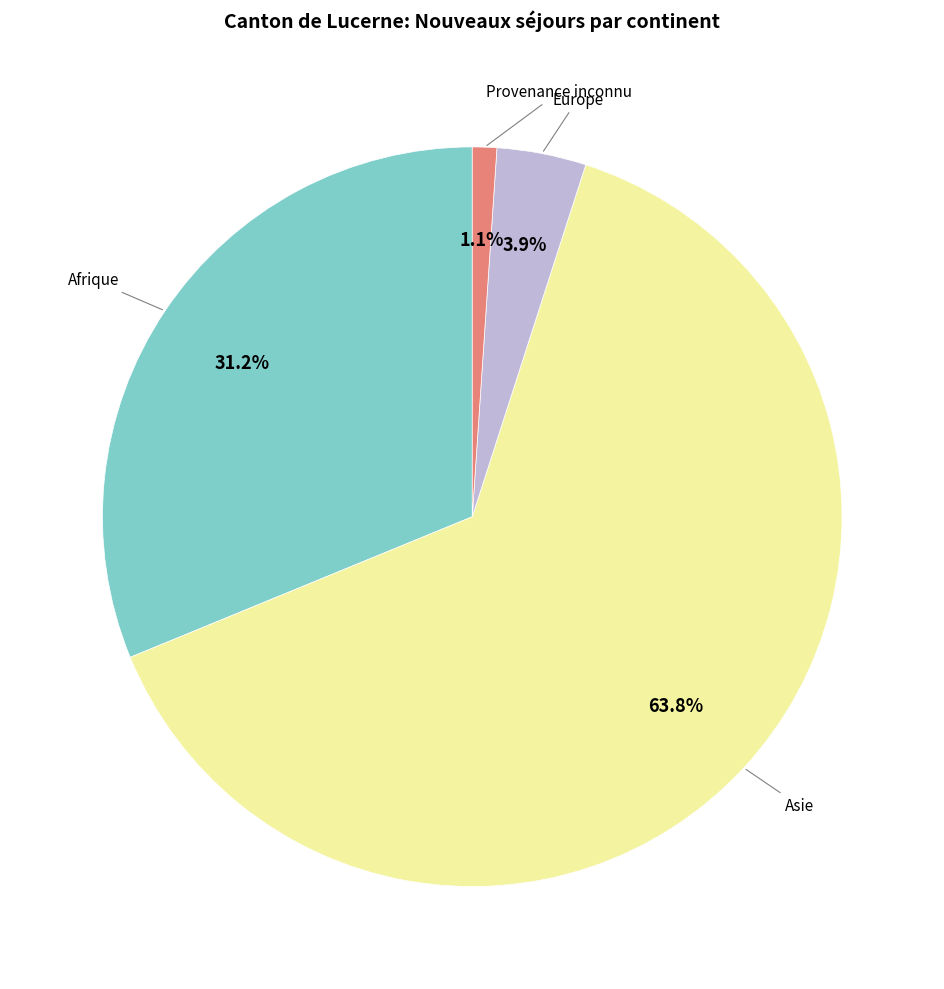

Between Asie and Afrique, which is larger?

Asie